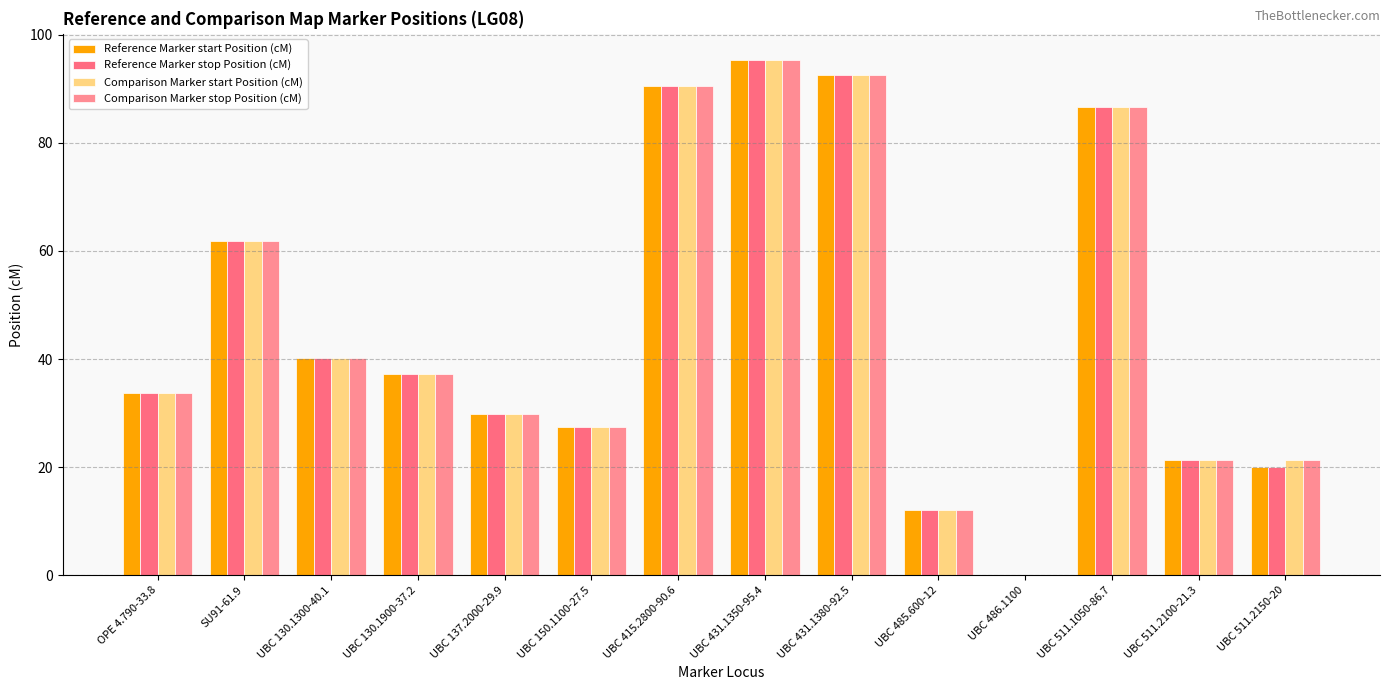

How many groups of bars are there?

14